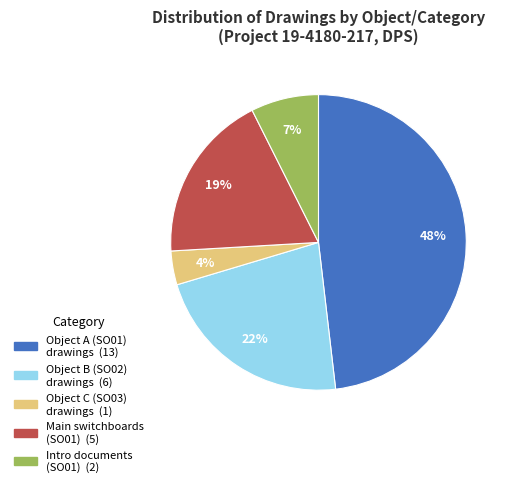

Count the number of slices in the pie.

5